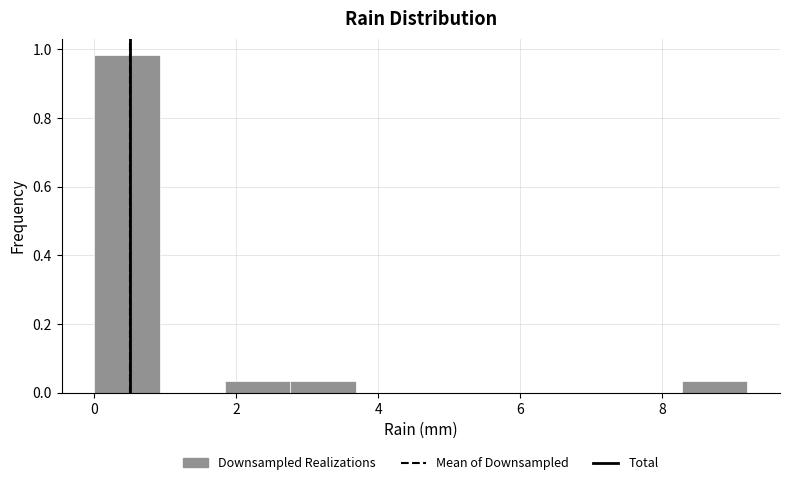

Reading left to right, transcribe this chart: for each bar, give the range it covers on the x-axis and its height. Neither the bar edges nor the heights are printed on the chart, so give them approximately, as read against the axes.

0.00 to 0.92: 0.98
0.92 to 1.84: 0
1.84 to 2.76: 0.04
2.76 to 3.68: 0.04
3.68 to 4.60: 0
4.60 to 5.52: 0
5.52 to 6.44: 0
6.44 to 7.36: 0
7.36 to 8.28: 0
8.28 to 9.20: 0.04